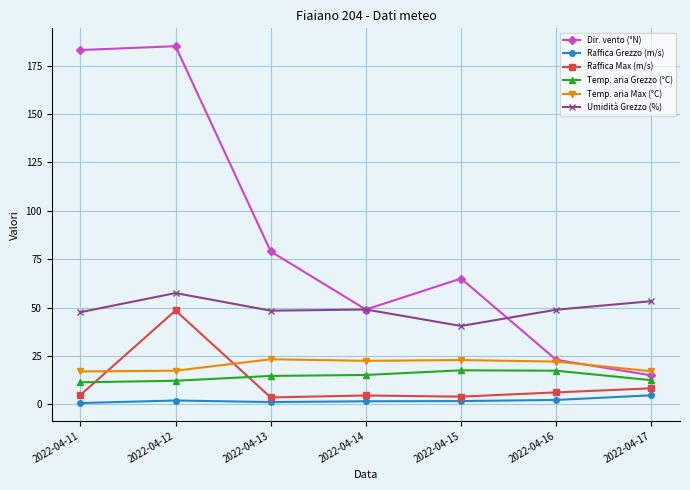

What is the total value across all series at 2022-04-11?

264.5